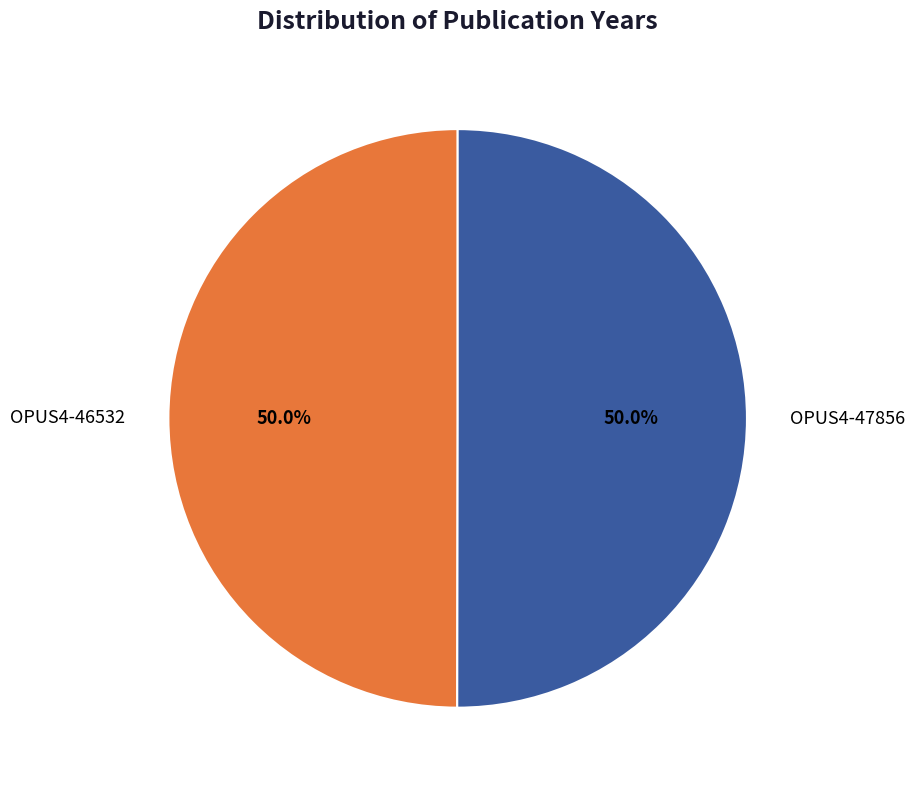

Count the number of slices in the pie.

2